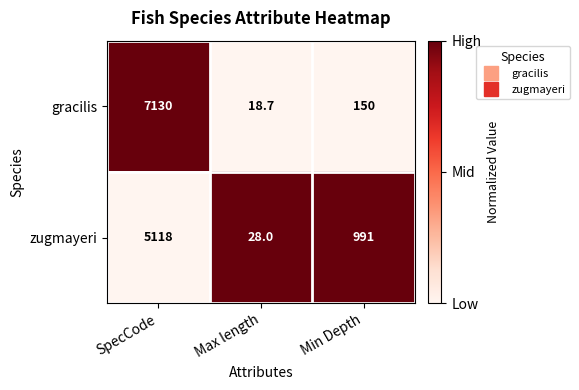

Rank the series by their average value, from lowest to highest.

zugmayeri, gracilis